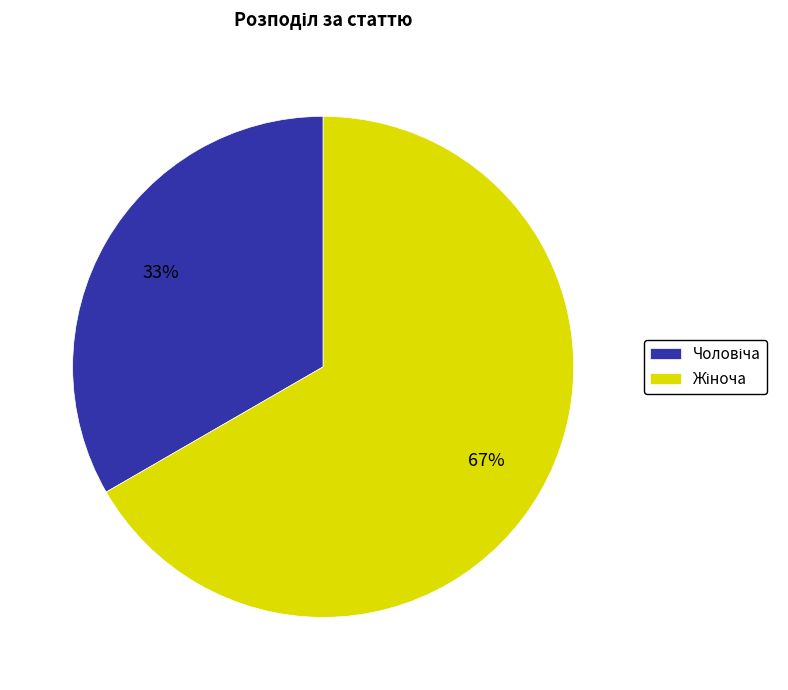

To the nearest percent, what is the average slice percentage?

50%